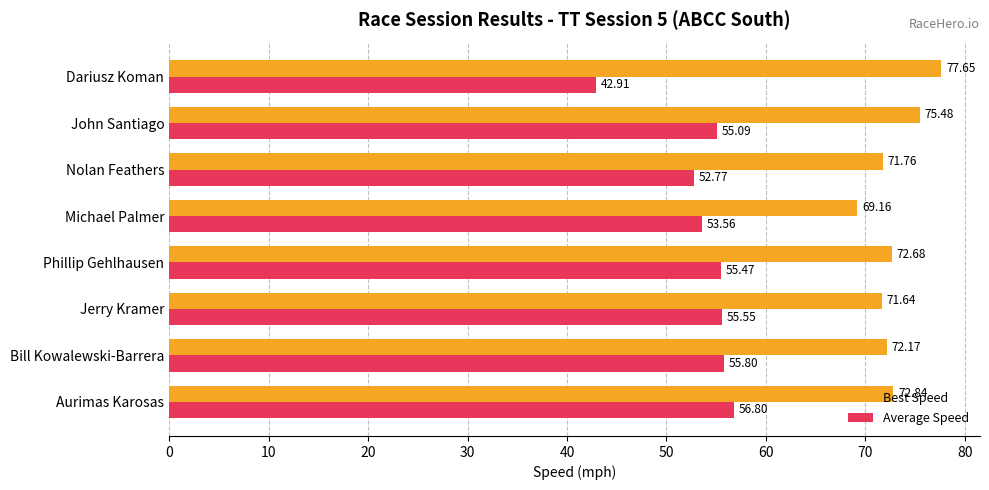

What is the sum of all Best Speed values?

583.4